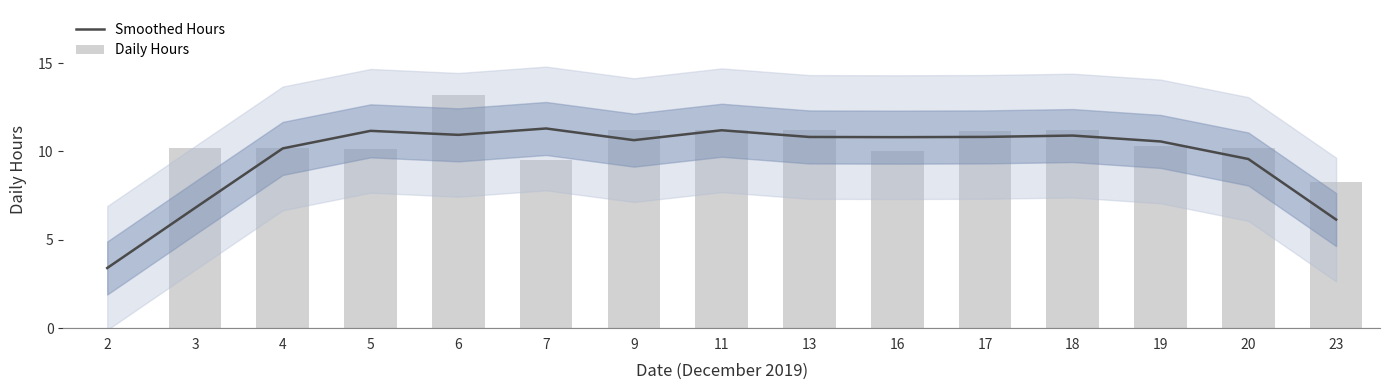

Is the value of Smoothed Hours at 18 greater than the value of Daily Hours at 19?

Yes